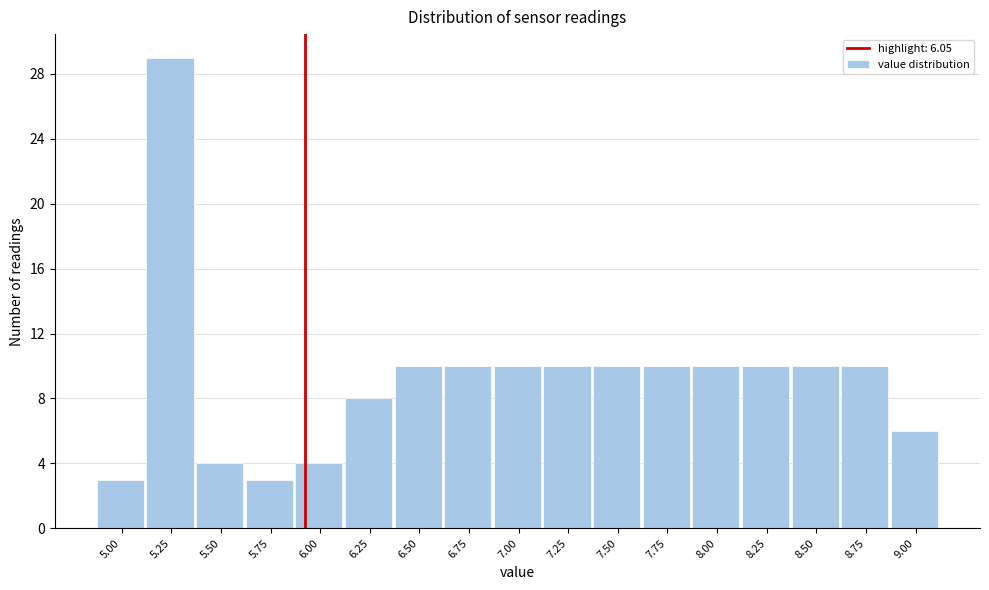

Reading right to left, extract all data points from this chart.

6	10	10	10	10	10	10	10	10	10	10	8	4	3	4	29	3